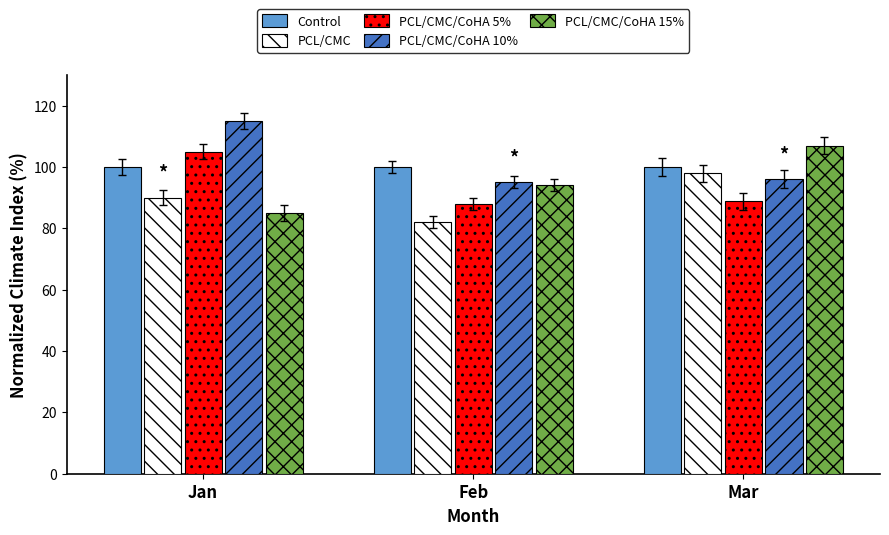

How many bars are there in each group?

5